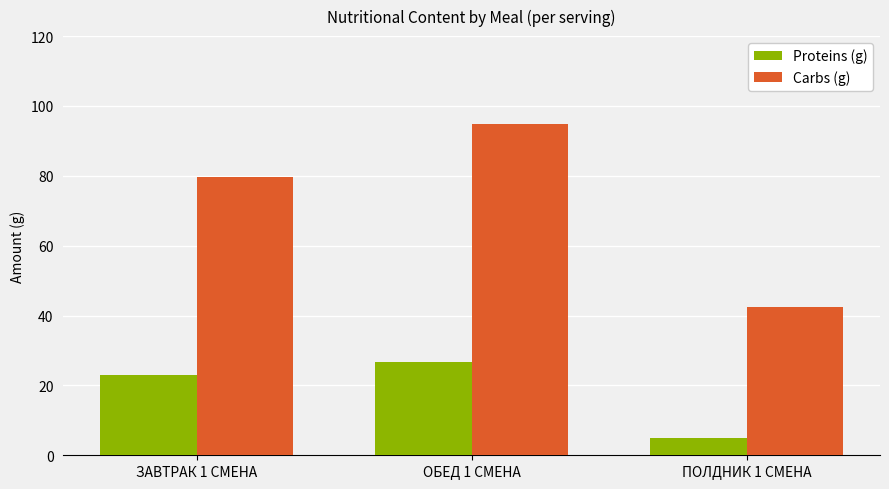

What is the sum of the Carbs (g) values at ЗАВТРАК 1 СМЕНА and ПОЛДНИК 1 СМЕНА?

122.0